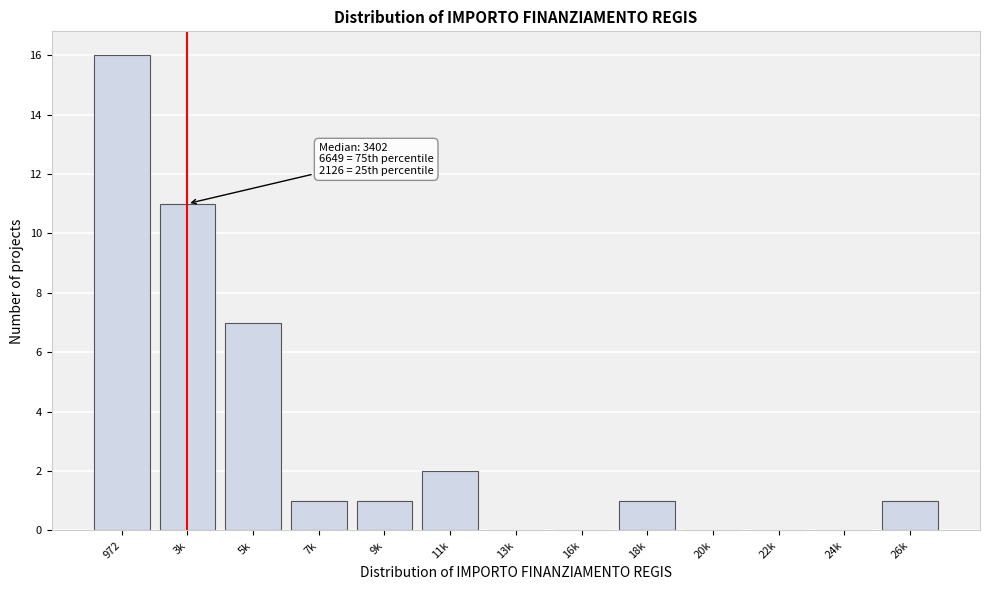

Reading left to right, what are all the values shown in this chart?

972=16	3k=11	5k=7	7k=1	9k=1	11k=2	13k=0	16k=0	18k=1	20k=0	22k=0	24k=0	26k=1